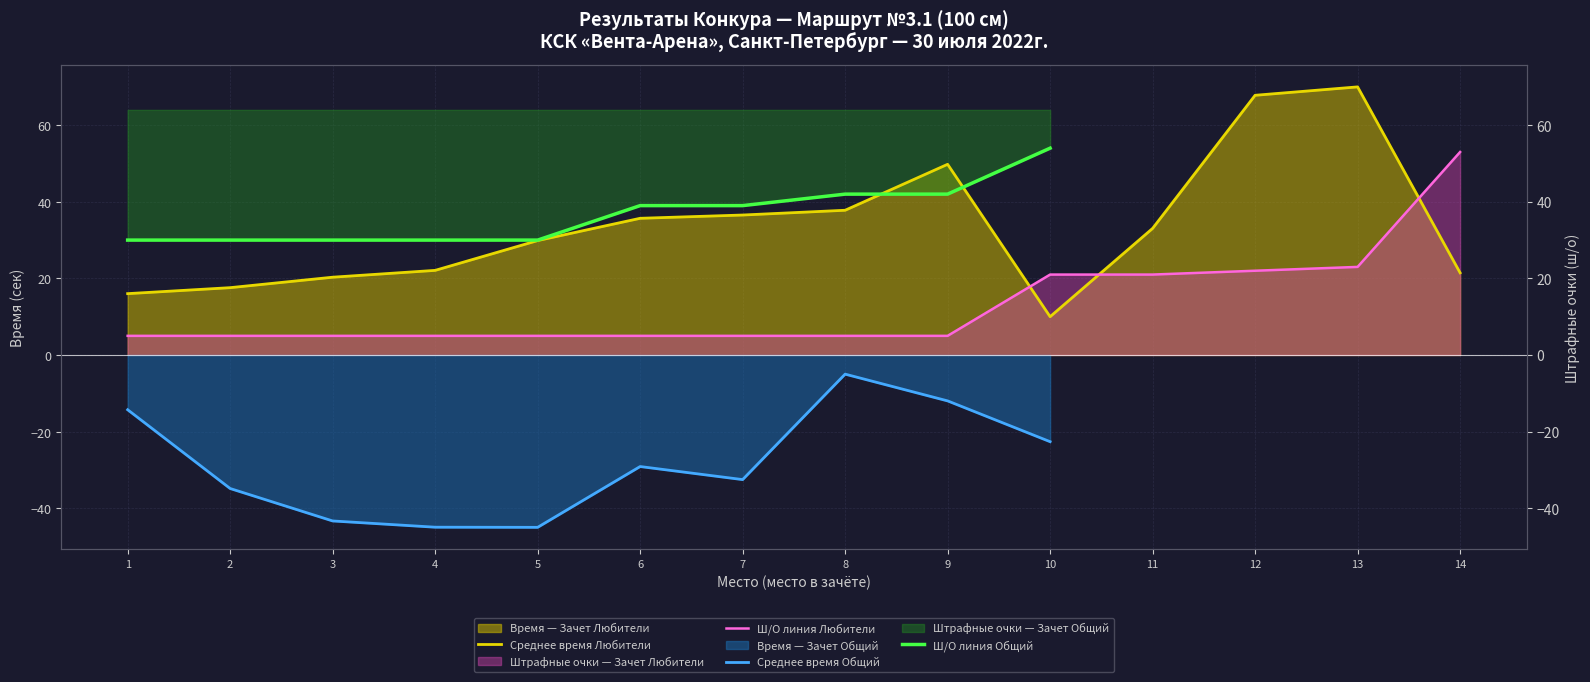

What is the difference between the maximum and minimum values in the Время (сек) series?

60.0